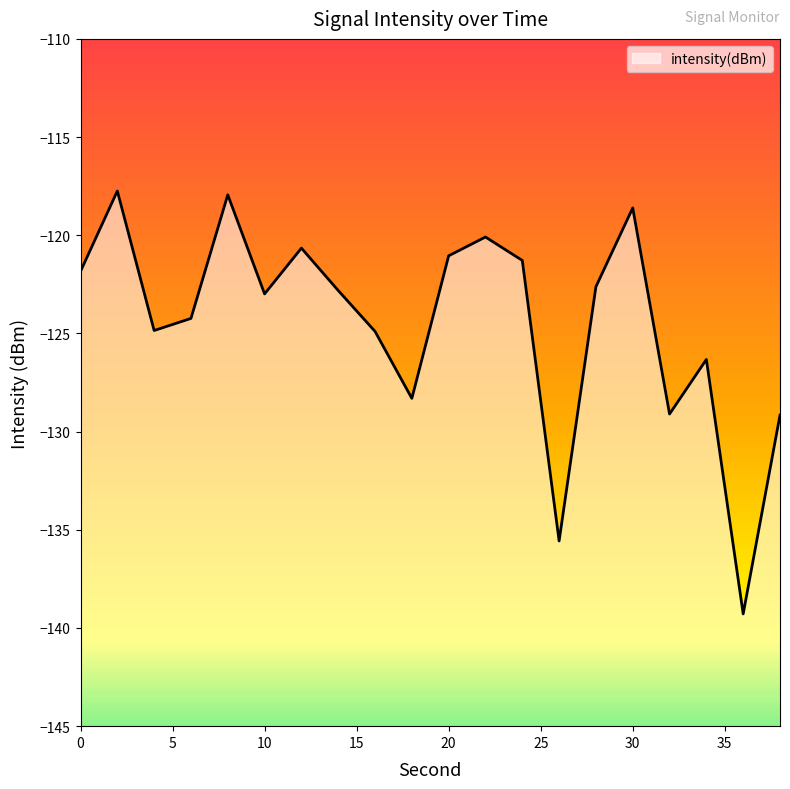

List the labels in order of value, smallest first.

36, 26, 38, 32, 18, 34, 16, 4, 6, 10, 14, 28, 0, 24, 20, 12, 22, 30, 8, 2